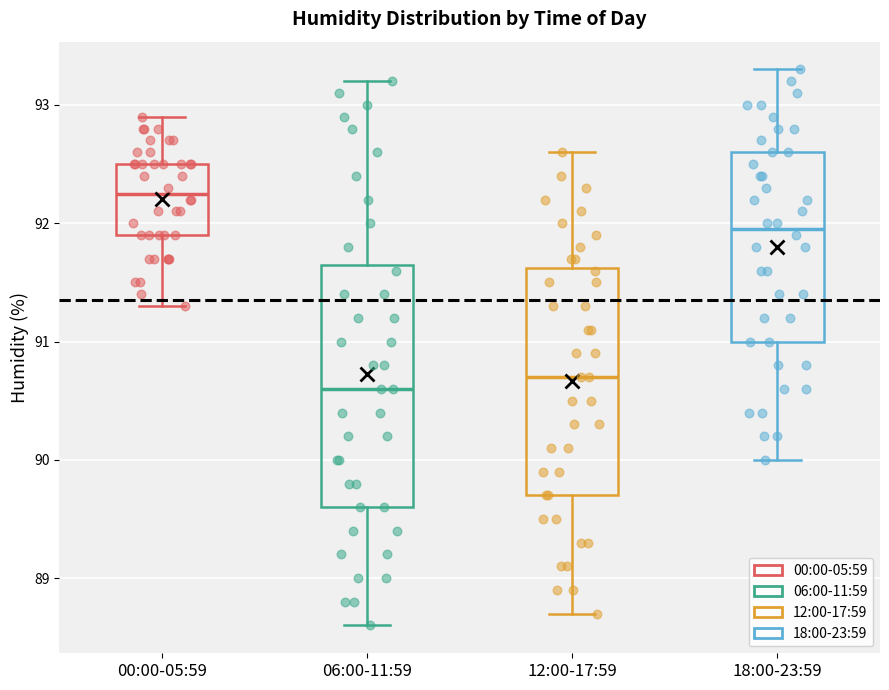

Which box has the highest median line?

00:00-05:59